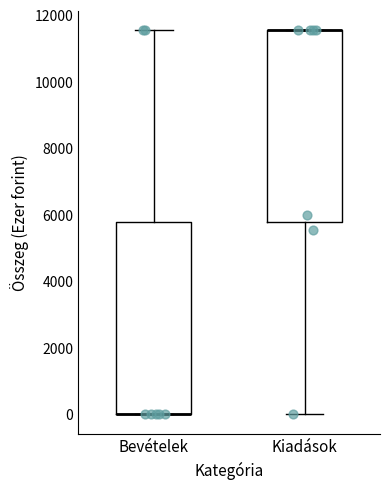

Reading left to right, read every box against the y-axis: the position of its median line, the range the box covers, and the ends of its whiskers. The values are not printed on the chart, so give them approximately, as read against the axis.

Bevételek: median 0 (drawn on the box's lower edge), box 0 to 5800, whiskers 0 to 11600
Kiadások: median 11600 (drawn on the box's upper edge), box 5800 to 11600, whiskers 0 to 11600